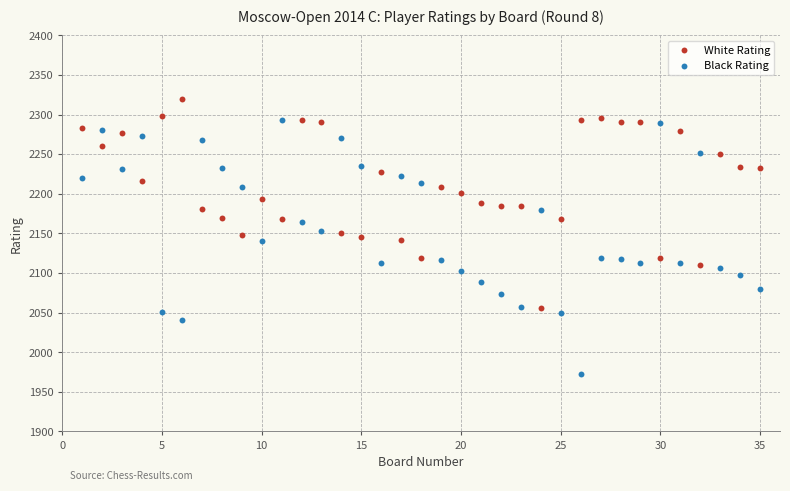

Which series reaches the minimum Y coordinate?

Black Rating